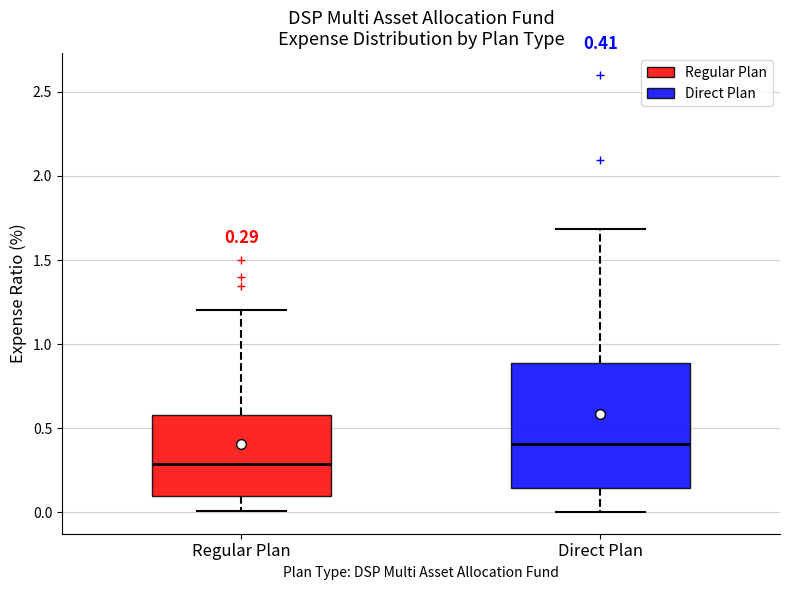

Which box has the lowest median line?

Regular Plan